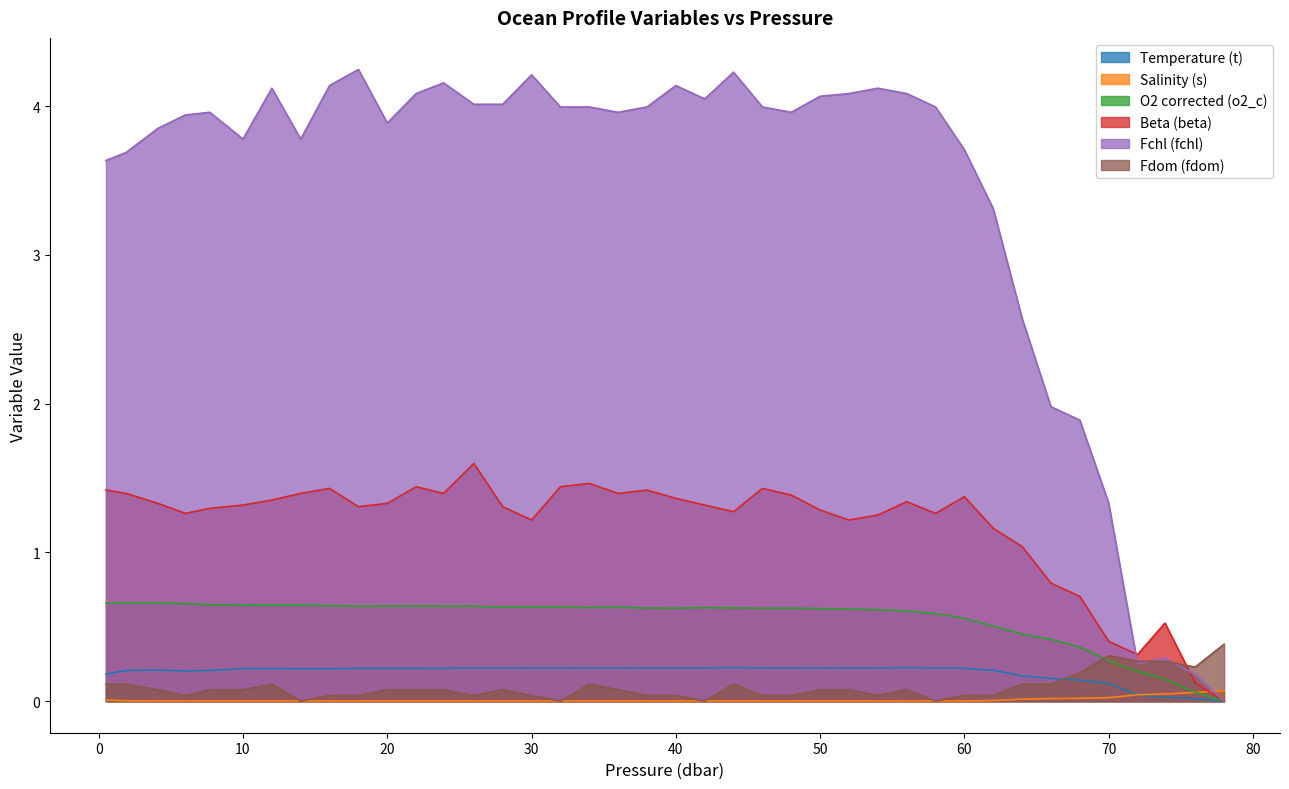

At which label does Fdom (fdom) reach its peak?

78.0